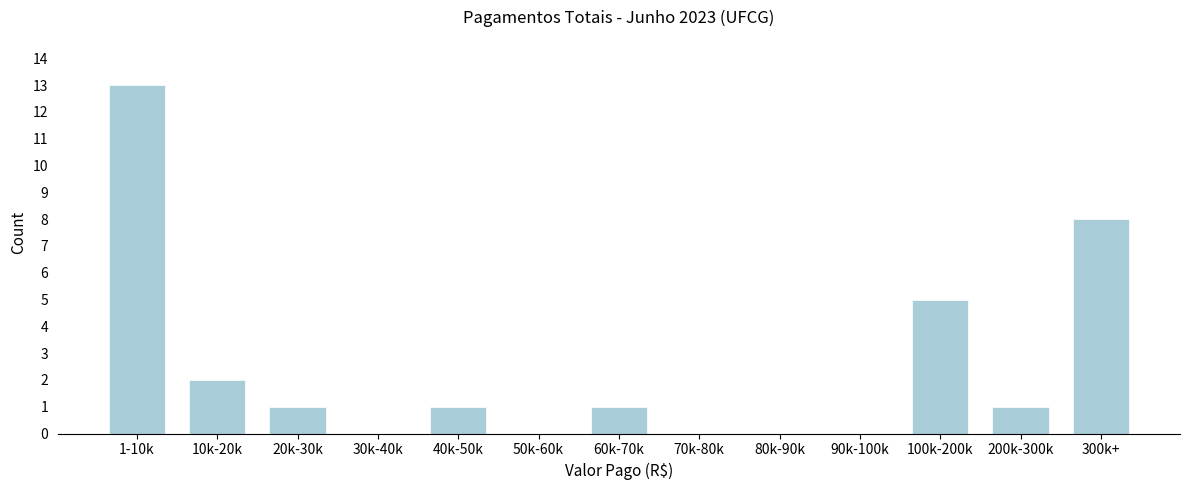

Reading right to left, transcribe all the data shown in this chart.

300k+=8	200k-300k=1	100k-200k=5	90k-100k=0	80k-90k=0	70k-80k=0	60k-70k=1	50k-60k=0	40k-50k=1	30k-40k=0	20k-30k=1	10k-20k=2	1-10k=13